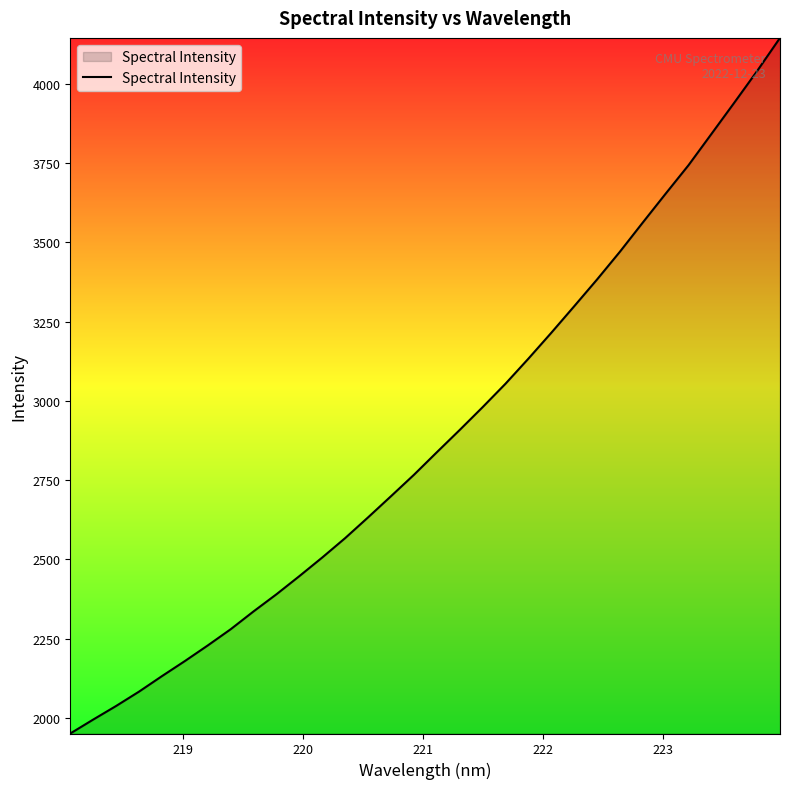

How many lines are shown in the chart?

1